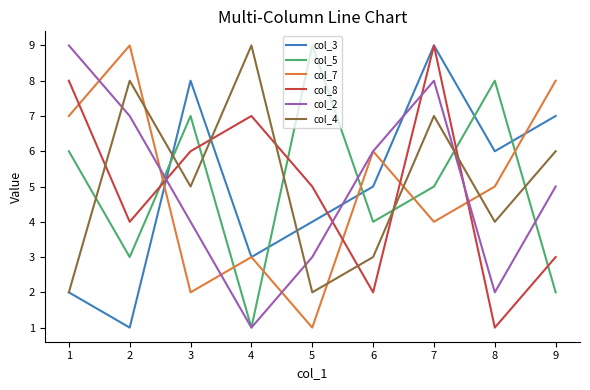

The value of col_8 at 5 is 5. True or false?

True